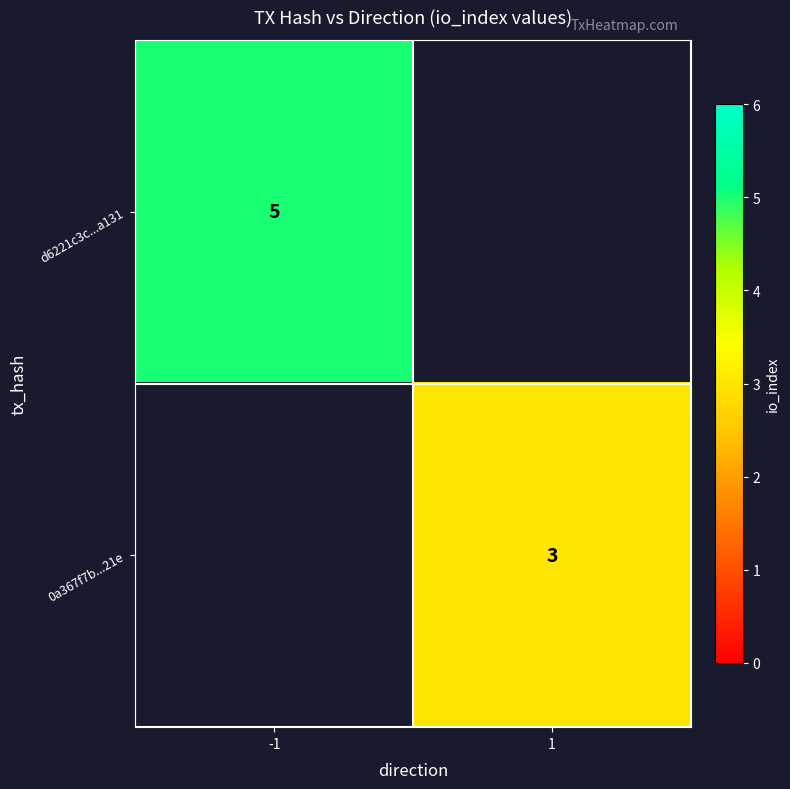

True or false: d6221c3c...a131 has a value of 5 at -1.

True